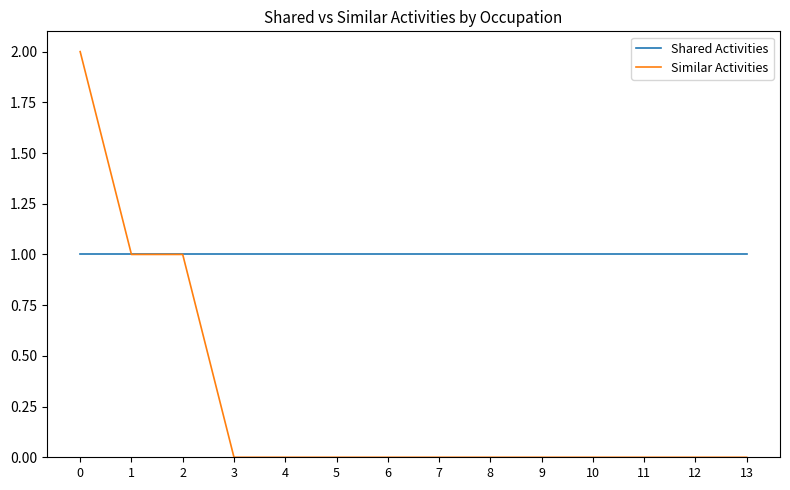

Which series has the largest range (max minus min)?

Similar Activities